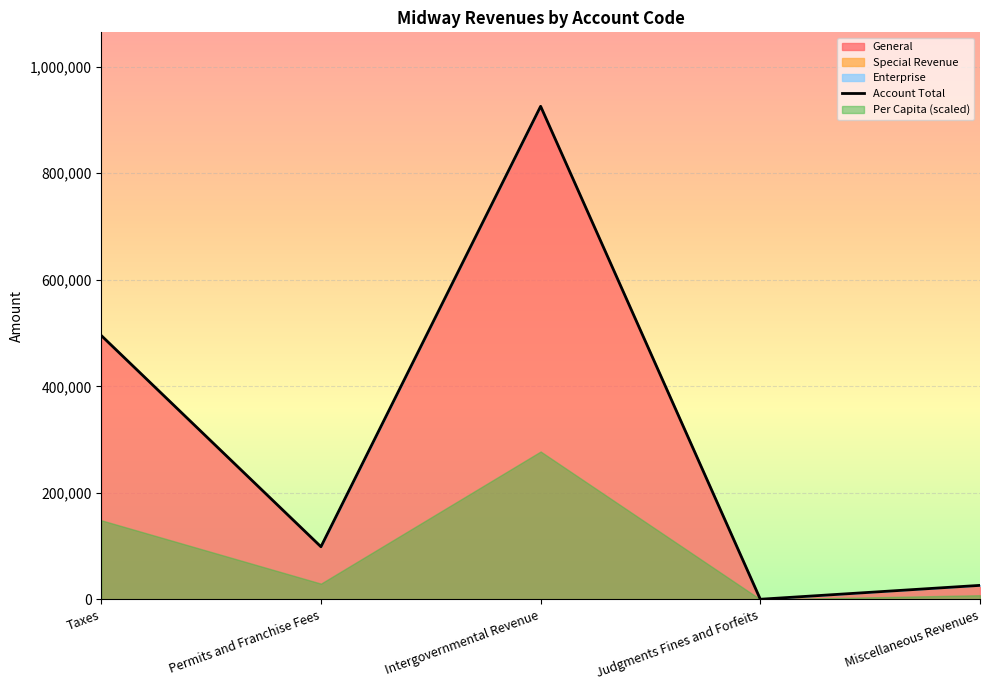

The value of Account Total at Intergovernmental Revenue is 1425125.9. True or false?

False